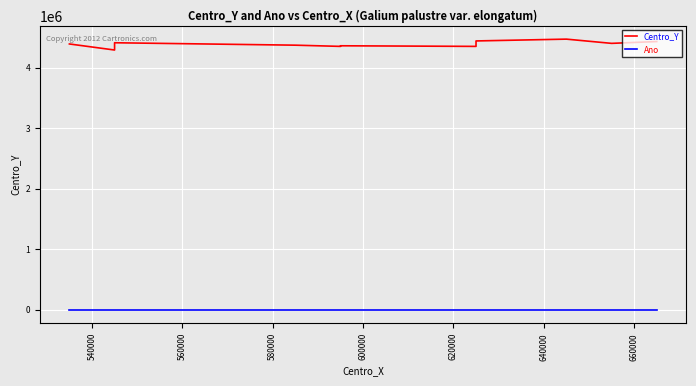

What is the average value of the Ano series?

2011